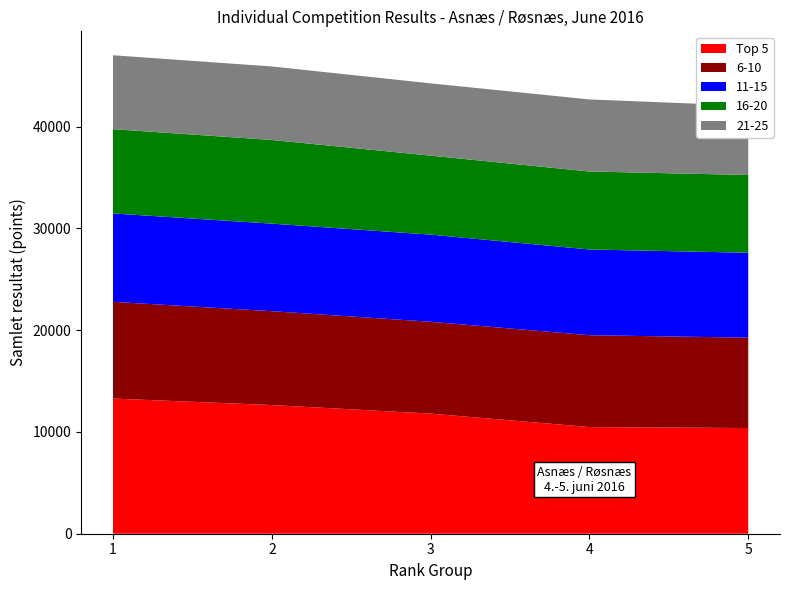

Reading left to right, extract all data points from this chart.

Top 5: 1=13280	2=12640	3=11800	4=10480	5=10380
6-10: 1=9500	2=9220	3=9020	4=9020	5=8880
11-15: 1=8680	2=8600	3=8560	4=8420	5=8340
16-20: 1=8280	2=8220	3=7760	4=7660	5=7640
21-25: 1=7260	2=7220	3=7100	4=7080	5=6800